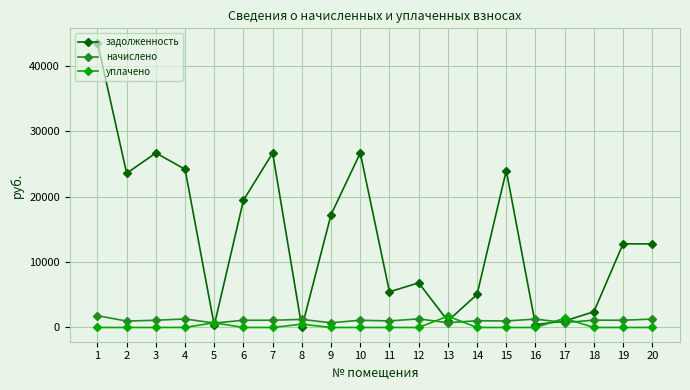

Is it true that задолженность equals 23544.0 at 2?

True